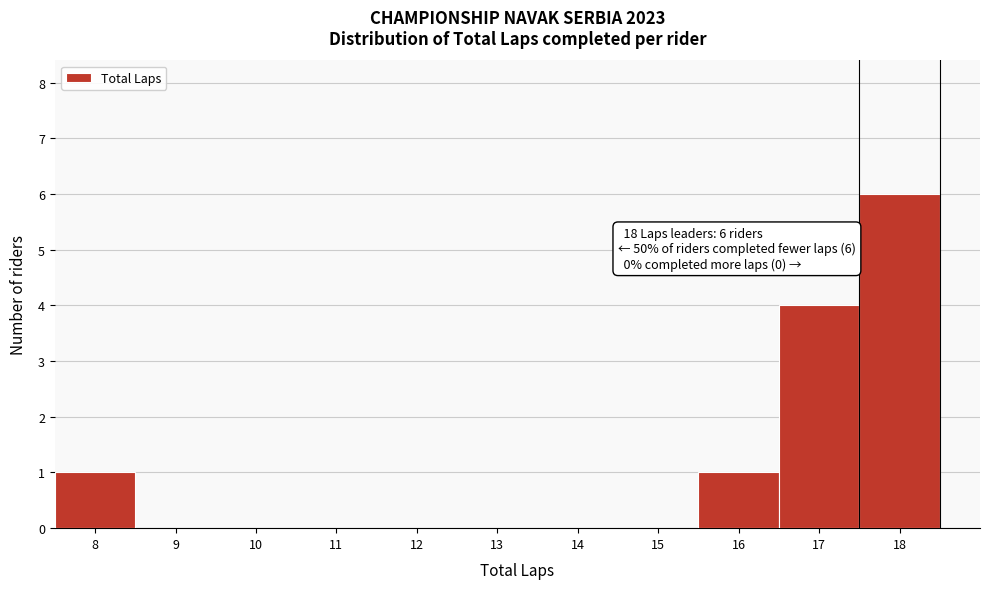

Which range on the x-axis has the tallest bar?

17.5 to 18.5